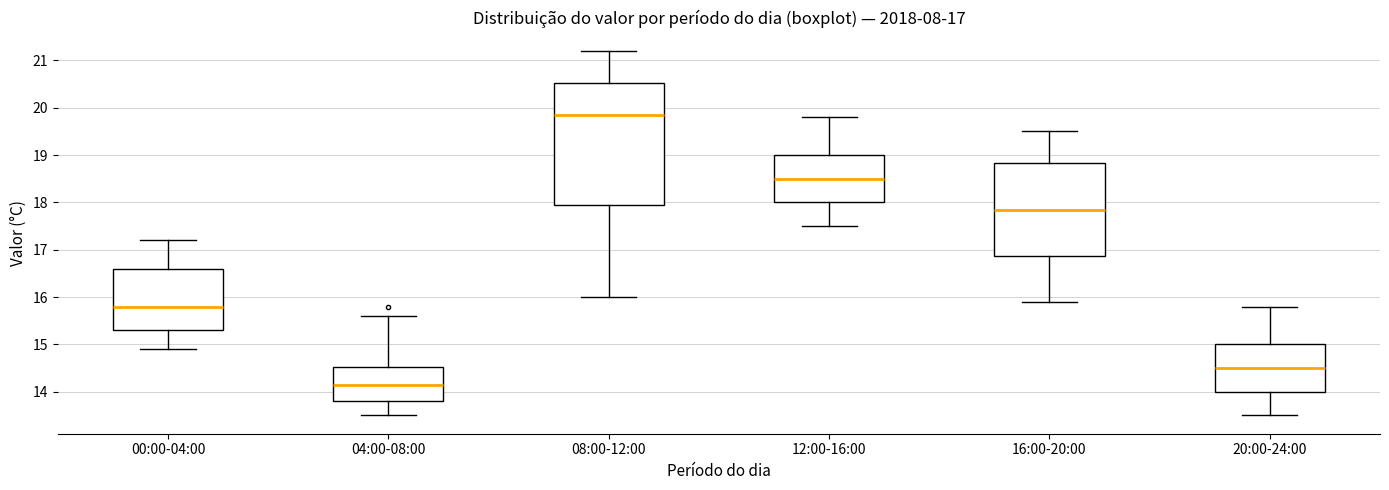

Which box has the lowest median line?

04:00-08:00